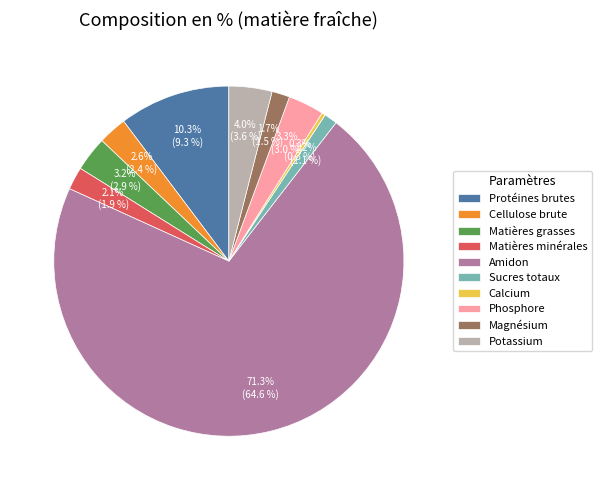

True or false: Calcium accounts for 0% of the total.

True